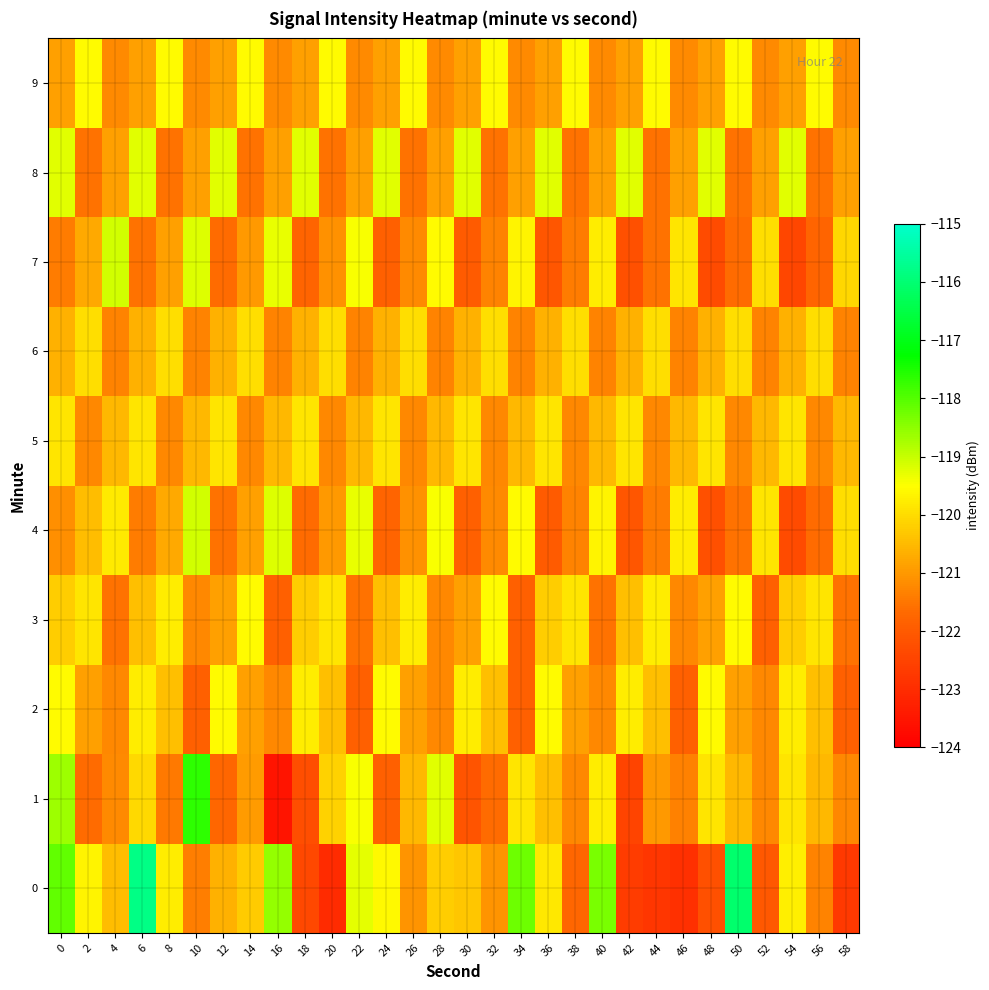

Reading left to right, list all the values displayed in this chart.

0: 0=-118.1	2=-119.7	4=-120.5	6=-115.8	8=-119.8	10=-121.4	12=-120.6	14=-120.3	16=-118.6	18=-122.4	20=-123.0	22=-119.3	24=-119.6	26=-121.1	28=-120.2	30=-120.3	32=-121.1	34=-118.2	36=-119.8	38=-121.7	40=-118.3	42=-122.7	44=-122.8	46=-122.9	48=-122.2	50=-116.1	52=-122.0	54=-119.7	56=-121.3	58=-122.7
1: 0=-118.6	2=-121.7	4=-121.2	6=-120.0	8=-121.4	10=-117.7	12=-121.7	14=-121.0	16=-123.5	18=-122.3	20=-120.1	22=-119.4	24=-121.9	26=-120.5	28=-119.2	30=-122.1	32=-121.7	34=-119.9	36=-120.4	38=-121.2	40=-119.8	42=-122.5	44=-121.0	46=-121.3	48=-119.9	50=-120.5	52=-121.2	54=-119.9	56=-120.5	58=-121.2
2: 0=-119.5	2=-120.9	4=-121.2	6=-119.8	8=-120.4	10=-121.9	12=-119.5	14=-120.9	16=-121.2	18=-119.8	20=-120.4	22=-121.9	24=-119.5	26=-120.9	28=-121.2	30=-119.8	32=-120.4	34=-121.9	36=-119.5	38=-120.9	40=-121.2	42=-119.8	44=-120.4	46=-121.9	48=-119.5	50=-120.9	52=-121.2	54=-119.8	56=-120.4	58=-121.9
3: 0=-120.2	2=-119.9	4=-121.5	6=-120.4	8=-119.8	10=-121.2	12=-120.9	14=-119.5	16=-121.9	18=-120.2	20=-119.9	22=-121.5	24=-120.4	26=-119.8	28=-121.2	30=-120.9	32=-119.5	34=-121.9	36=-120.2	38=-119.9	40=-121.5	42=-120.4	44=-119.8	46=-121.2	48=-120.9	50=-119.5	52=-121.9	54=-120.2	56=-119.9	58=-121.5
4: 0=-121.1	2=-120.5	4=-119.8	6=-121.4	8=-120.8	10=-119.1	12=-121.5	14=-120.9	16=-119.2	18=-121.7	20=-121.0	22=-119.3	24=-121.8	26=-121.1	28=-119.4	30=-121.9	32=-121.2	34=-119.5	36=-122.0	38=-121.3	40=-119.7	42=-122.1	44=-121.4	46=-119.8	48=-122.2	50=-121.5	52=-119.9	54=-122.3	56=-121.7	58=-120.0
5: 0=-119.9	2=-121.2	4=-120.5	6=-119.9	8=-121.2	10=-120.5	12=-119.9	14=-121.2	16=-120.5	18=-119.9	20=-121.2	22=-120.5	24=-119.9	26=-121.2	28=-120.5	30=-119.9	32=-121.2	34=-120.5	36=-119.9	38=-121.2	40=-120.5	42=-119.9	44=-121.2	46=-120.5	48=-119.9	50=-121.2	52=-120.5	54=-119.9	56=-121.2	58=-120.5
6: 0=-120.7	2=-120.0	4=-121.3	6=-120.7	8=-120.0	10=-121.3	12=-120.7	14=-120.0	16=-121.3	18=-120.7	20=-120.0	22=-121.3	24=-120.7	26=-120.0	28=-121.3	30=-120.6	32=-120.0	34=-121.3	36=-120.6	38=-120.0	40=-121.3	42=-120.6	44=-120.0	46=-121.3	48=-120.6	50=-120.0	52=-121.3	54=-120.6	56=-120.0	58=-121.3
7: 0=-121.4	2=-120.8	4=-119.1	6=-121.5	8=-120.9	10=-119.2	12=-121.7	14=-121.0	16=-119.3	18=-121.8	20=-121.1	22=-119.4	24=-121.9	26=-121.2	28=-119.5	30=-122.0	32=-121.3	34=-119.7	36=-122.1	38=-121.4	40=-119.8	42=-122.2	44=-121.5	46=-119.9	48=-122.3	50=-121.7	52=-120.0	54=-122.4	56=-121.8	58=-120.1
8: 0=-119.2	2=-121.6	4=-120.9	6=-119.2	8=-121.6	10=-120.9	12=-119.2	14=-121.6	16=-120.9	18=-119.2	20=-121.6	22=-120.9	24=-119.2	26=-121.6	28=-120.9	30=-119.2	32=-121.6	34=-120.9	36=-119.2	38=-121.6	40=-120.9	42=-119.2	44=-121.6	46=-120.9	48=-119.2	50=-121.6	52=-120.9	54=-119.2	56=-121.6	58=-120.9
9: 0=-120.9	2=-119.5	4=-121.2	6=-120.9	8=-119.5	10=-121.2	12=-120.9	14=-119.5	16=-121.2	18=-120.9	20=-119.5	22=-121.2	24=-120.9	26=-119.5	28=-121.2	30=-120.9	32=-119.5	34=-121.2	36=-120.9	38=-119.5	40=-121.2	42=-120.9	44=-119.5	46=-121.2	48=-120.9	50=-119.6	52=-121.2	54=-120.9	56=-119.6	58=-121.2